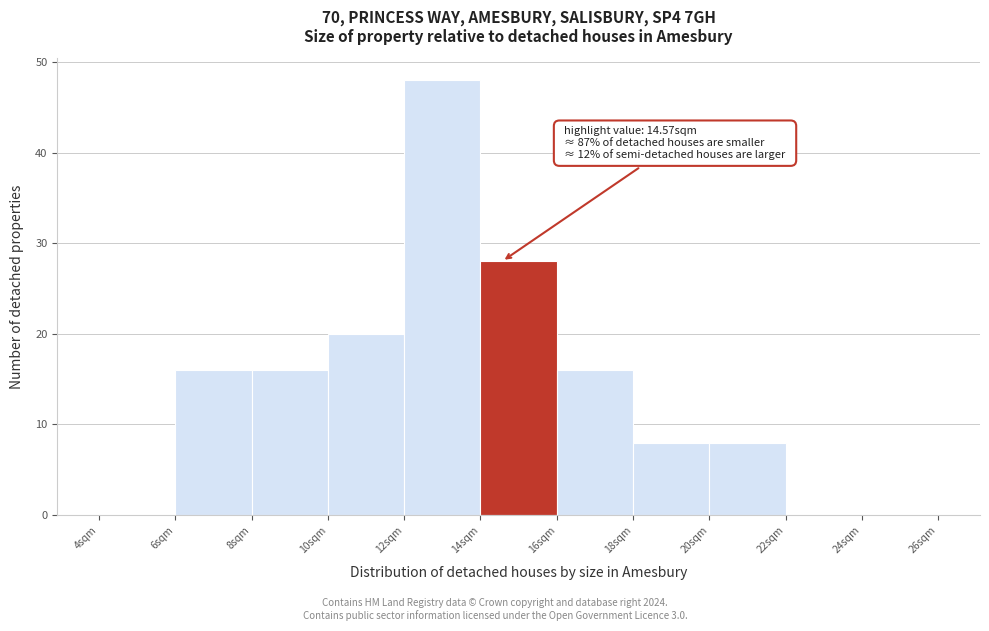

Which range on the x-axis has the tallest bar?

12 to 14